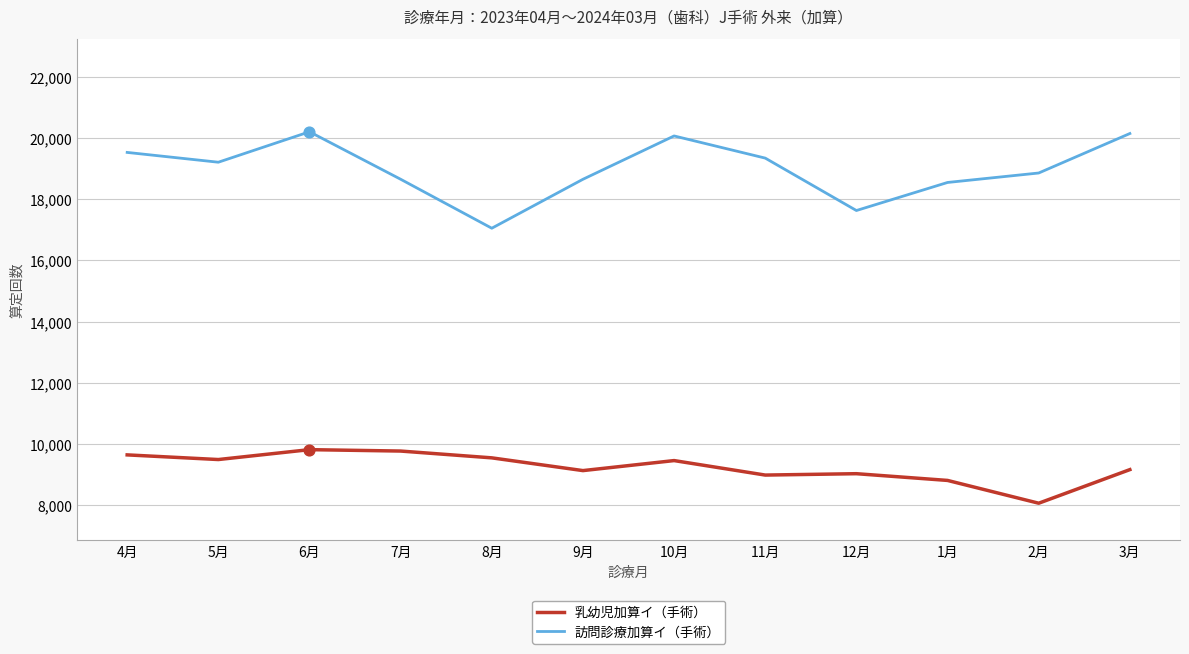

Is the value of 乳幼児加算イ（手術） at 5月 greater than the value of 訪問診療加算イ（手術） at 5月?

No